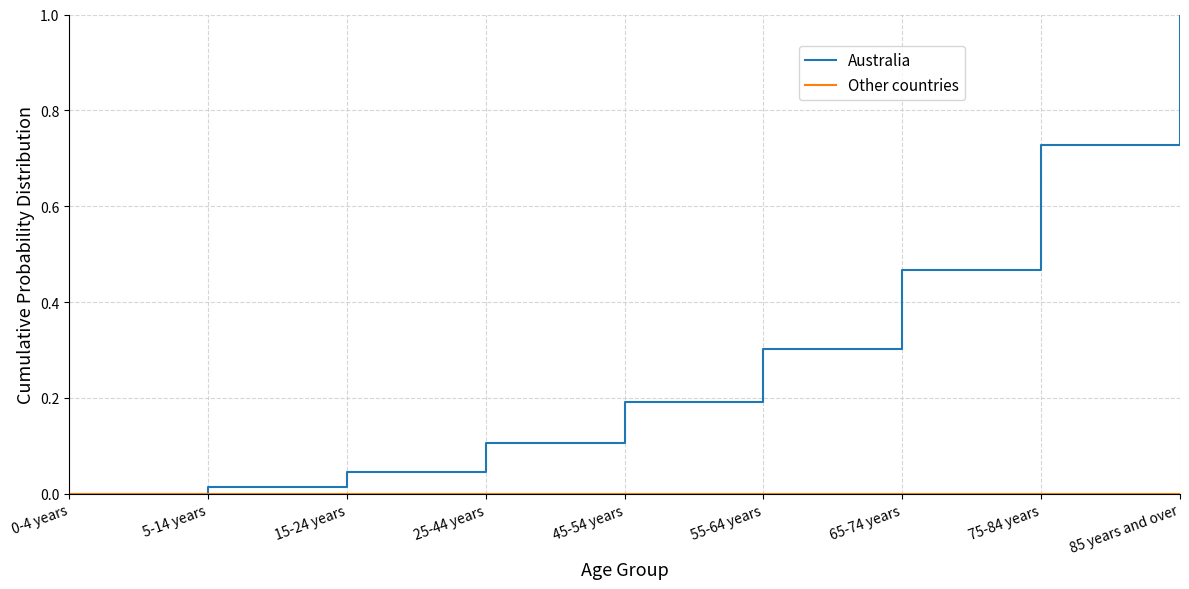

What is the total value across all series at 55-64 years?

0.3